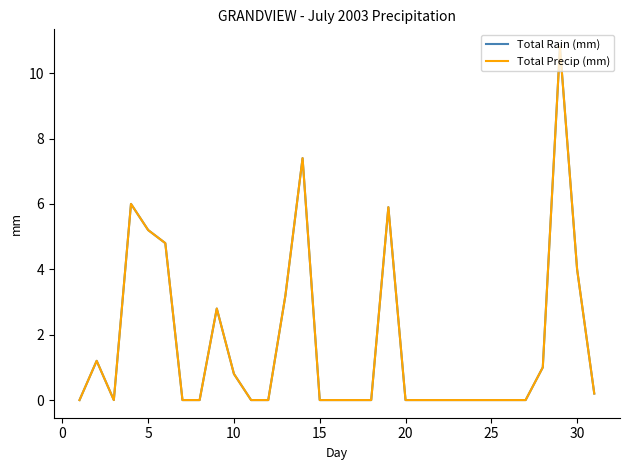

At how many categories does at least one series exceed 3?

8